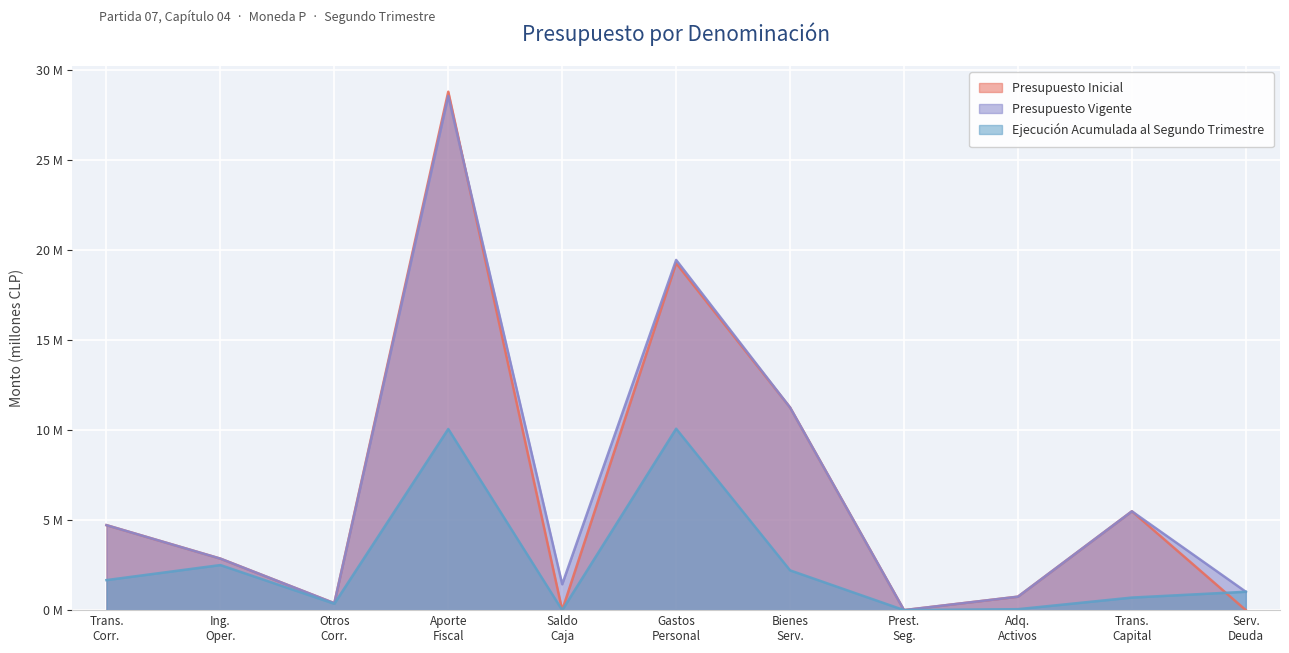

What is the difference between the Presupuesto Vigente values at Trans. Capital and Ing. Oper.?

2.6